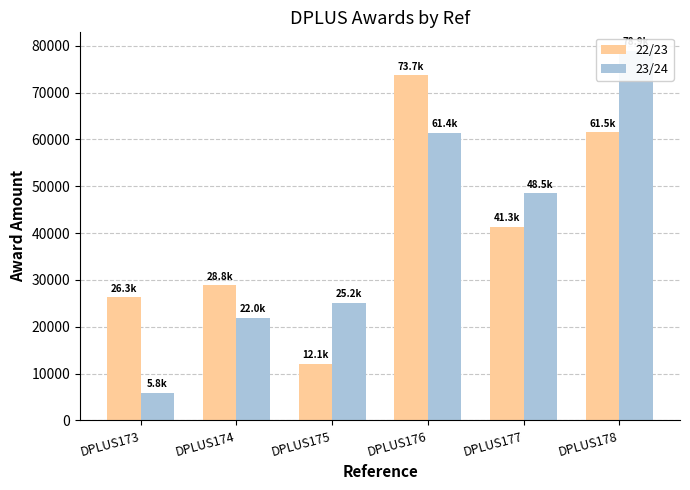

What is the maximum value for 22/23?

73688.0